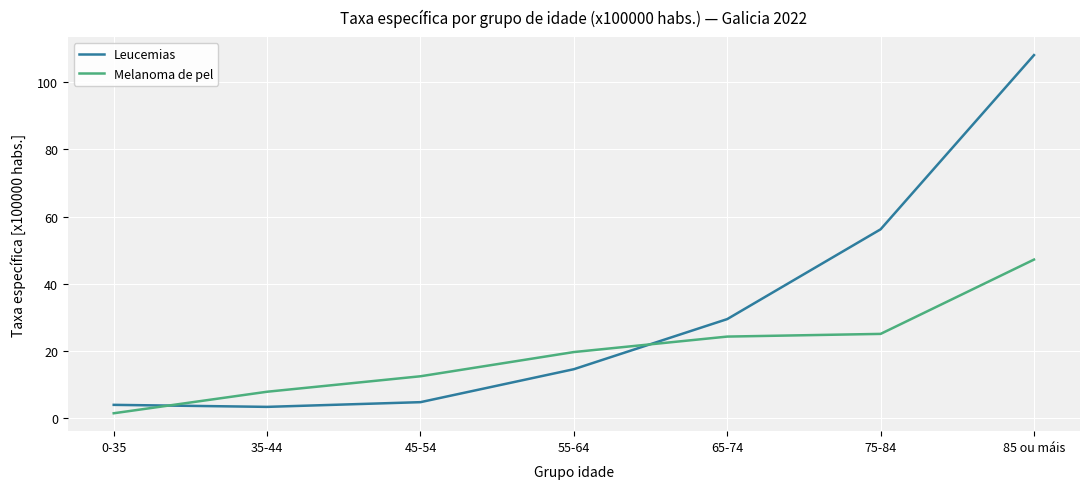

Reading left to right, transcribe all the data shown in this chart.

Leucemias: 4.0	3.4	4.8	14.6	29.5	56.2	108.0
Melanoma de pel: 1.5	7.9	12.5	19.7	24.3	25.1	47.2